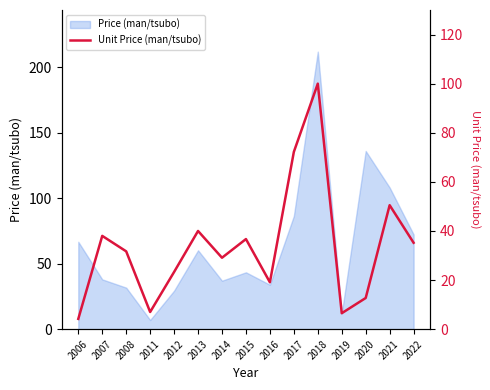

What is the sum of all values?

506.2